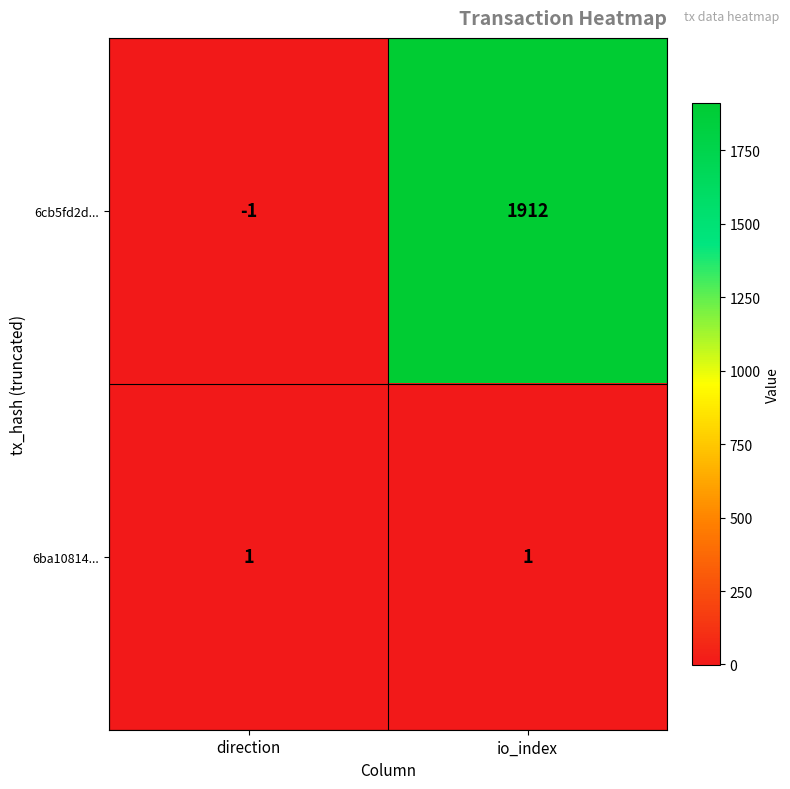

How many negative values does the 6cb5fd2d... series have?

1